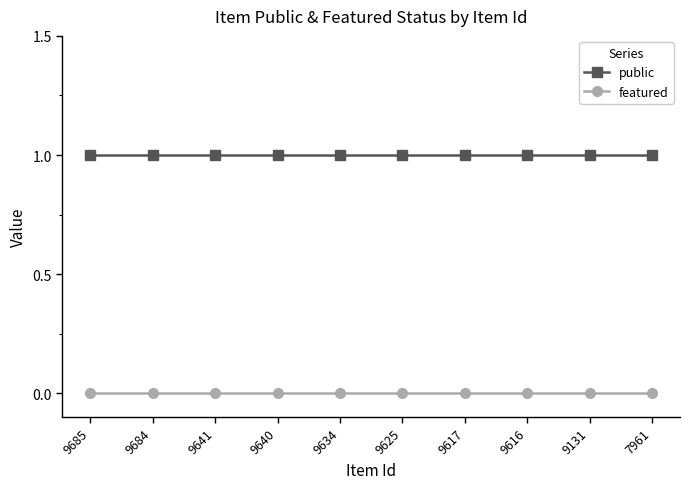

What is the sum of all public values?

10